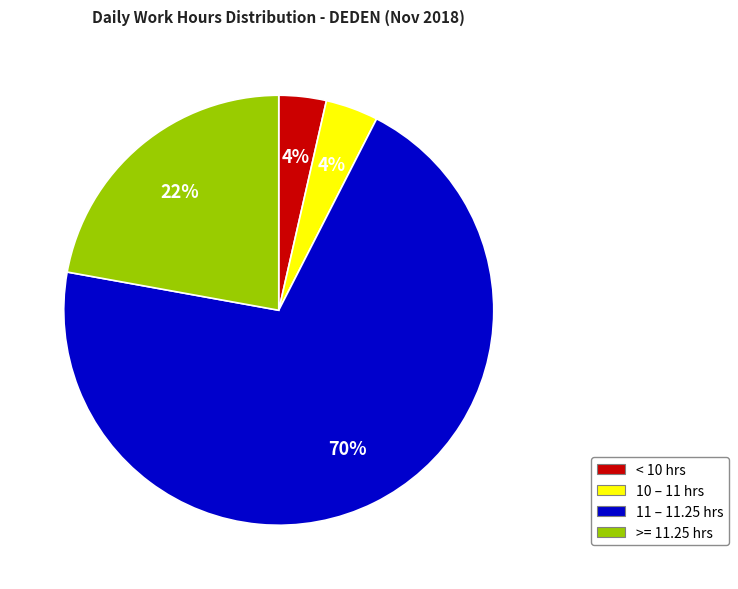

How many segments does this pie chart have?

4